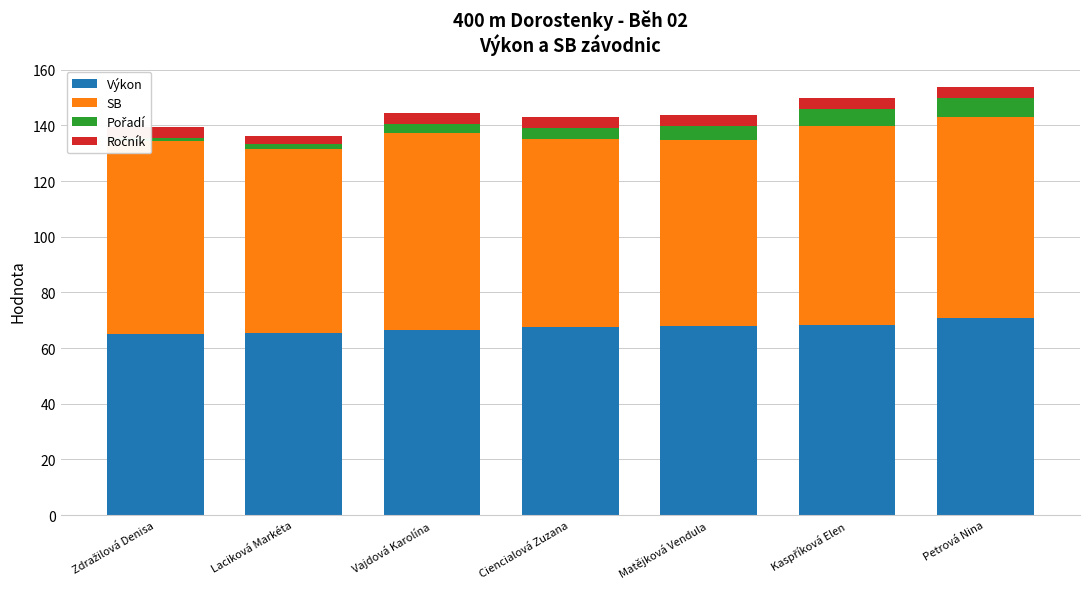

Between Zdražilová Denisa and Laciková Markéta, which series saw the biggest shift?

SB